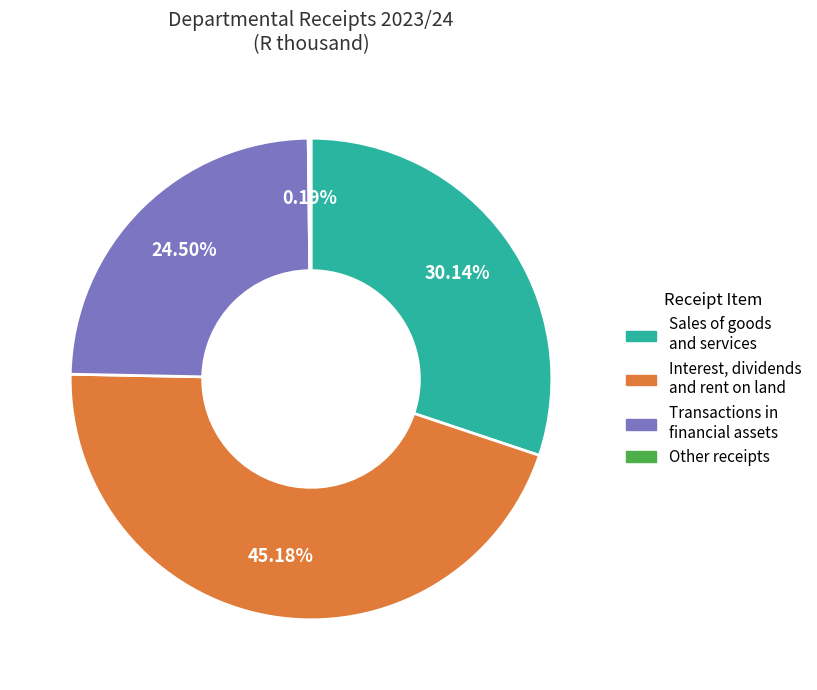

Does any single category account for the majority?

No